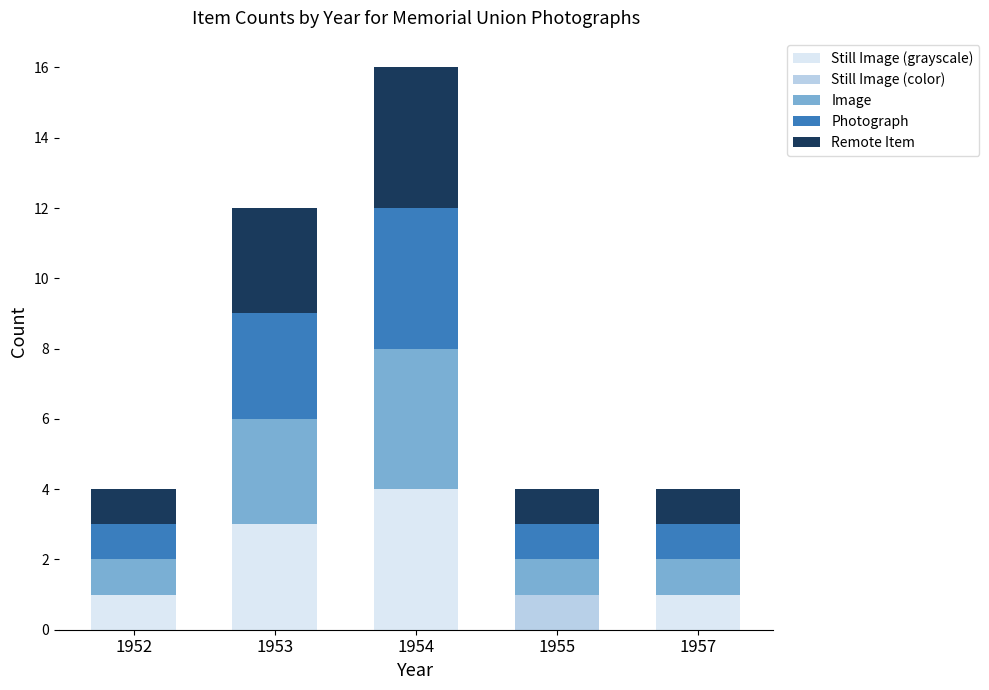

What is the total value across all series at 1953?

12